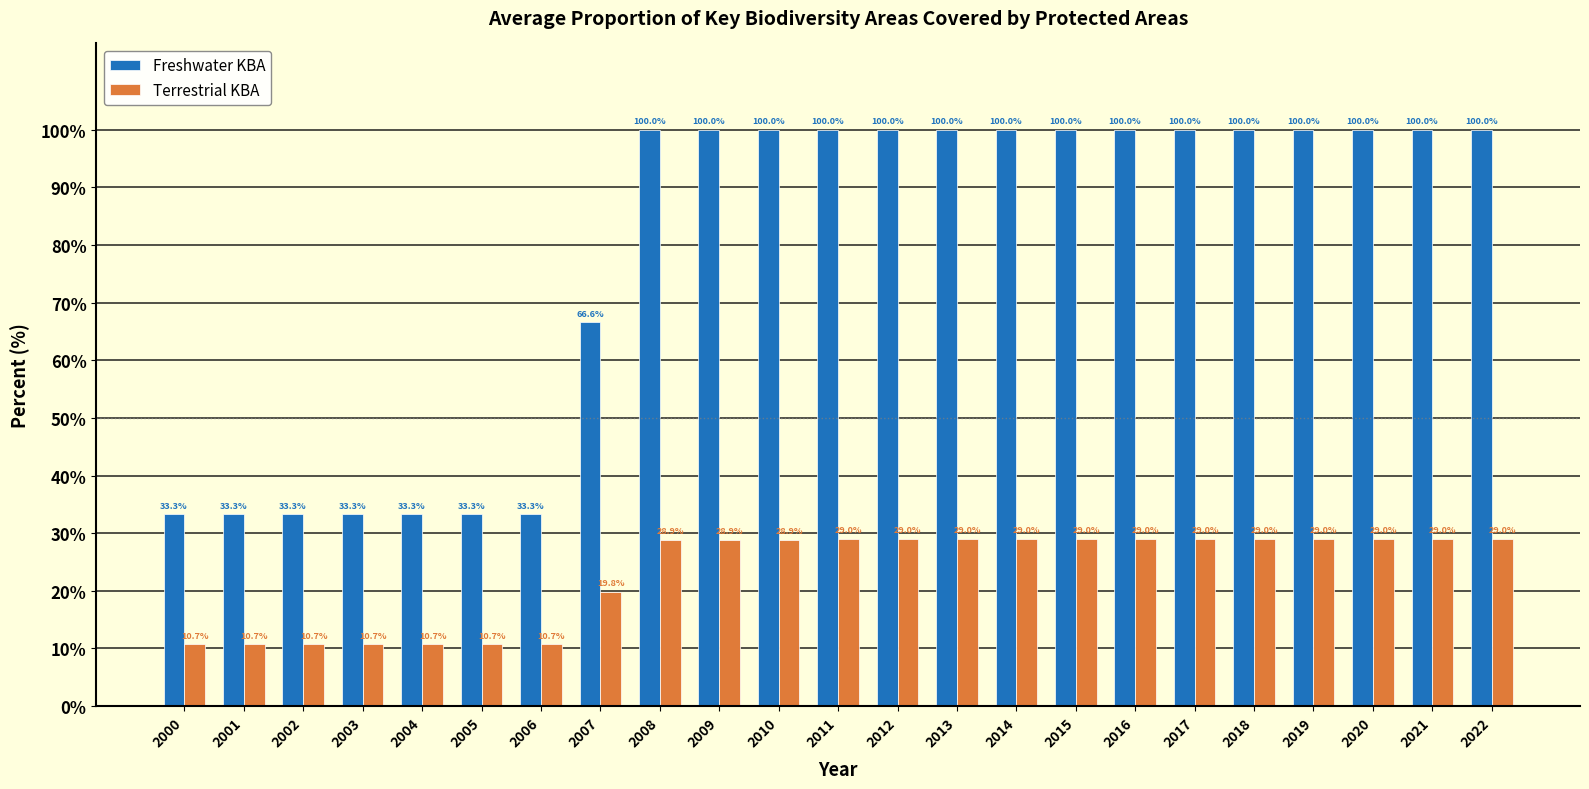

Which series has the largest total across all categories?

Freshwater KBA